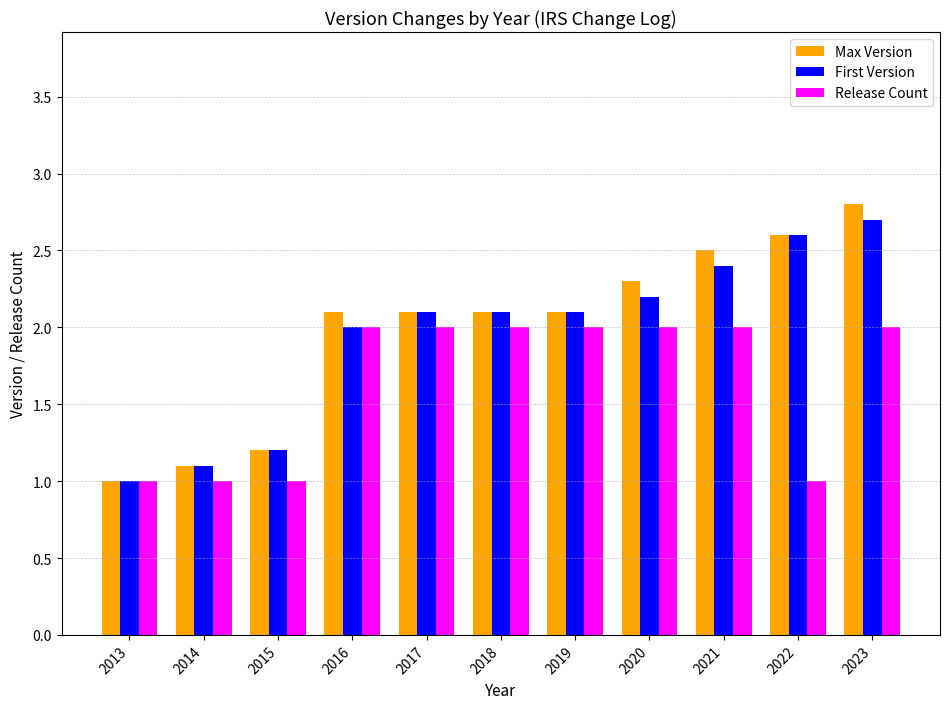

What is the total value across all series at 2014?

3.2